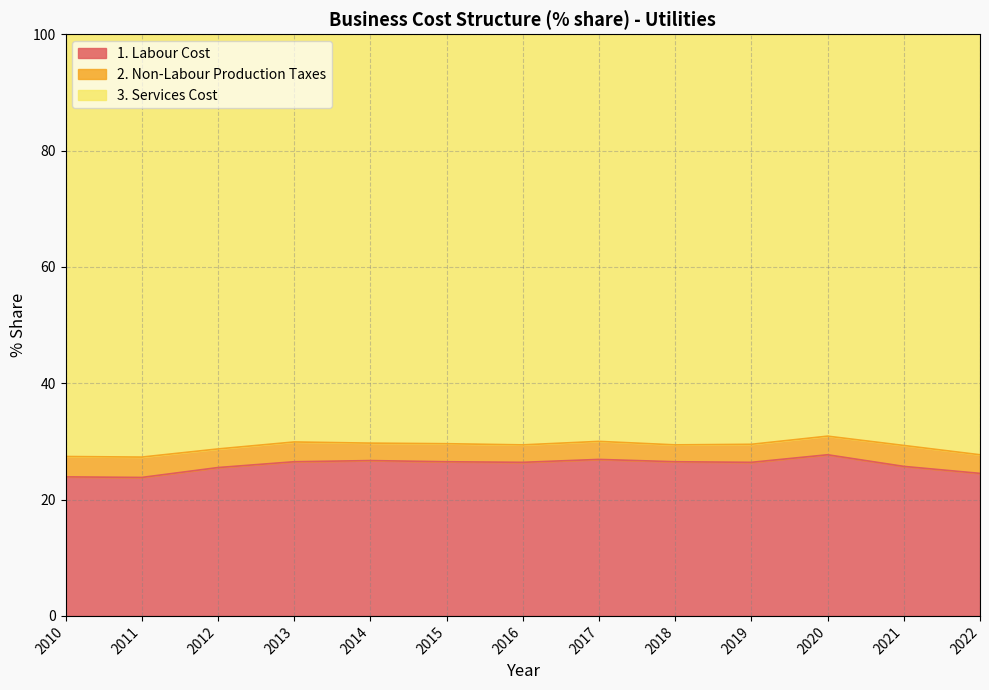

What is the difference between the 3. Services Cost values at 2018 and 2013?

0.5